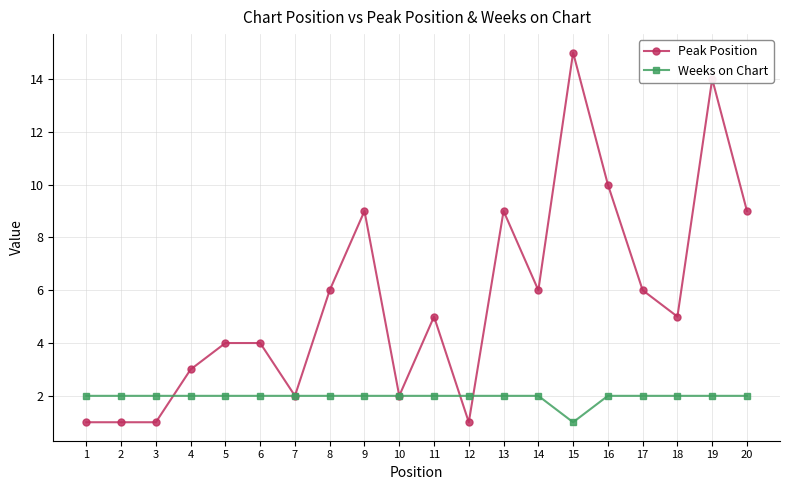

How many Weeks on Chart values are between 2 and 3?

19